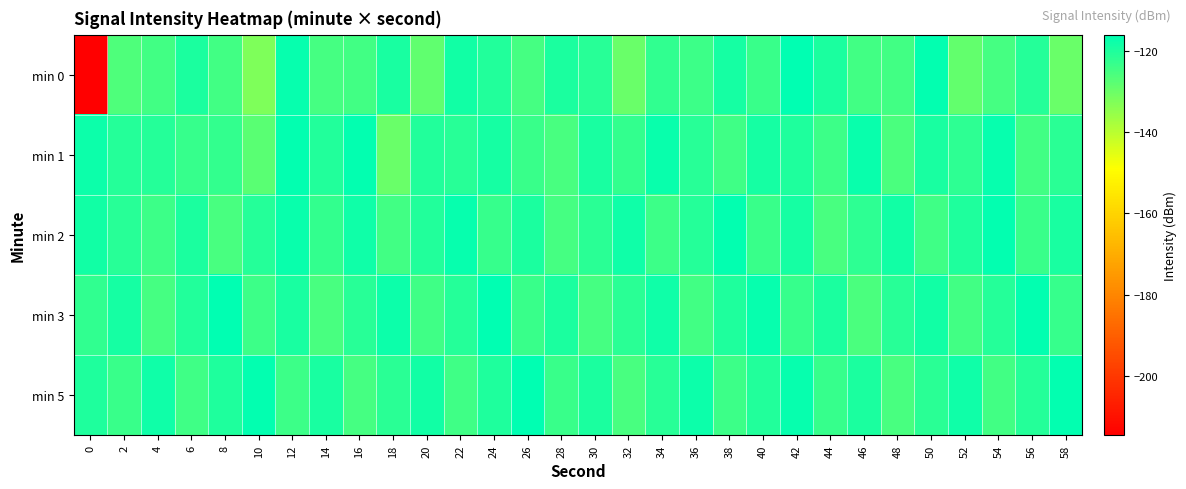

Which series has the largest range (max minus min)?

min 0